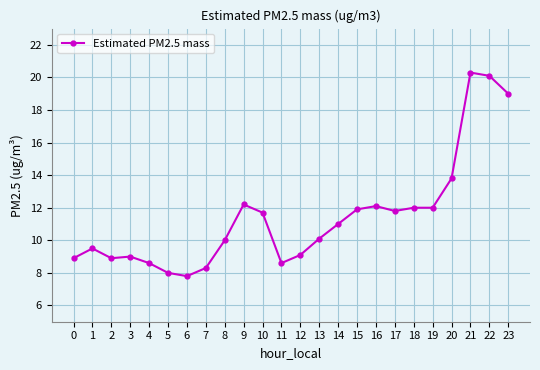

Reading left to right, what are all the values shown in this chart?

0=8.9	1=9.5	2=8.9	3=9.0	4=8.6	5=8.0	6=7.8	7=8.3	8=10.0	9=12.2	10=11.7	11=8.6	12=9.1	13=10.1	14=11.0	15=11.9	16=12.1	17=11.8	18=12.0	19=12.0	20=13.8	21=20.3	22=20.1	23=19.0